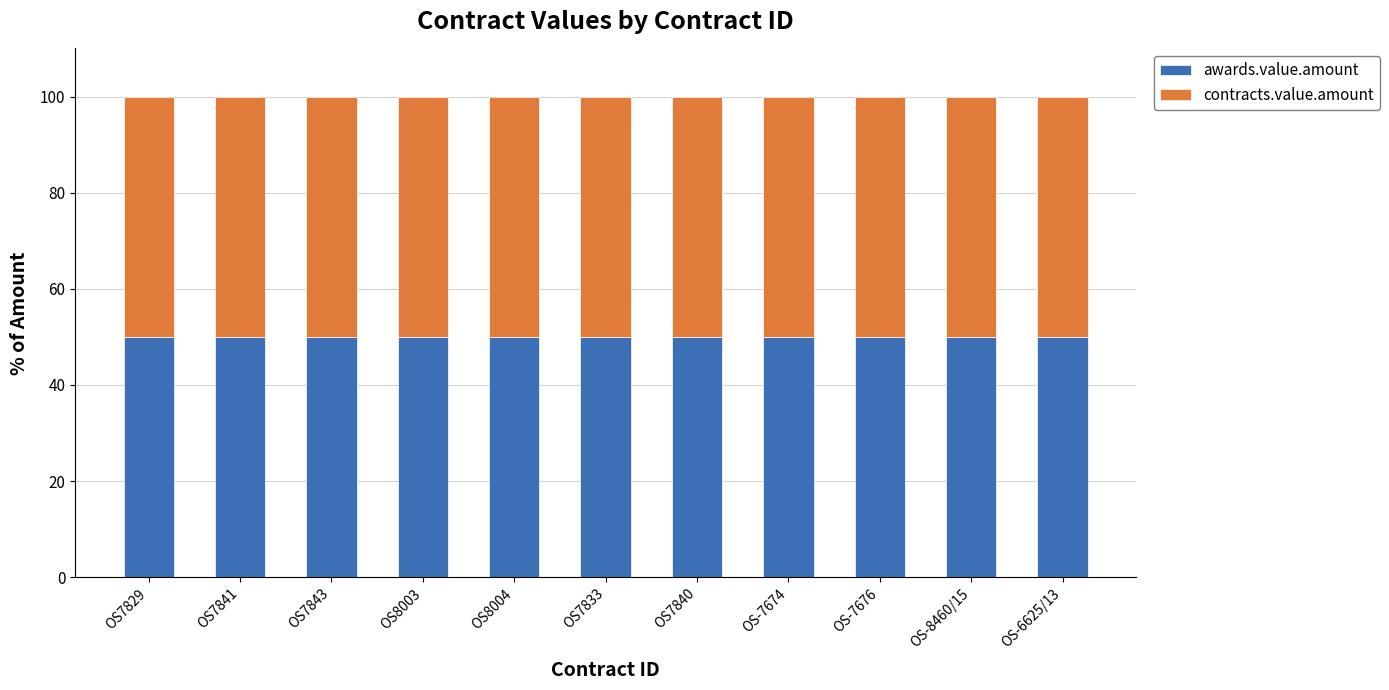

What is the label of the 1st bar from the left?

OS7829